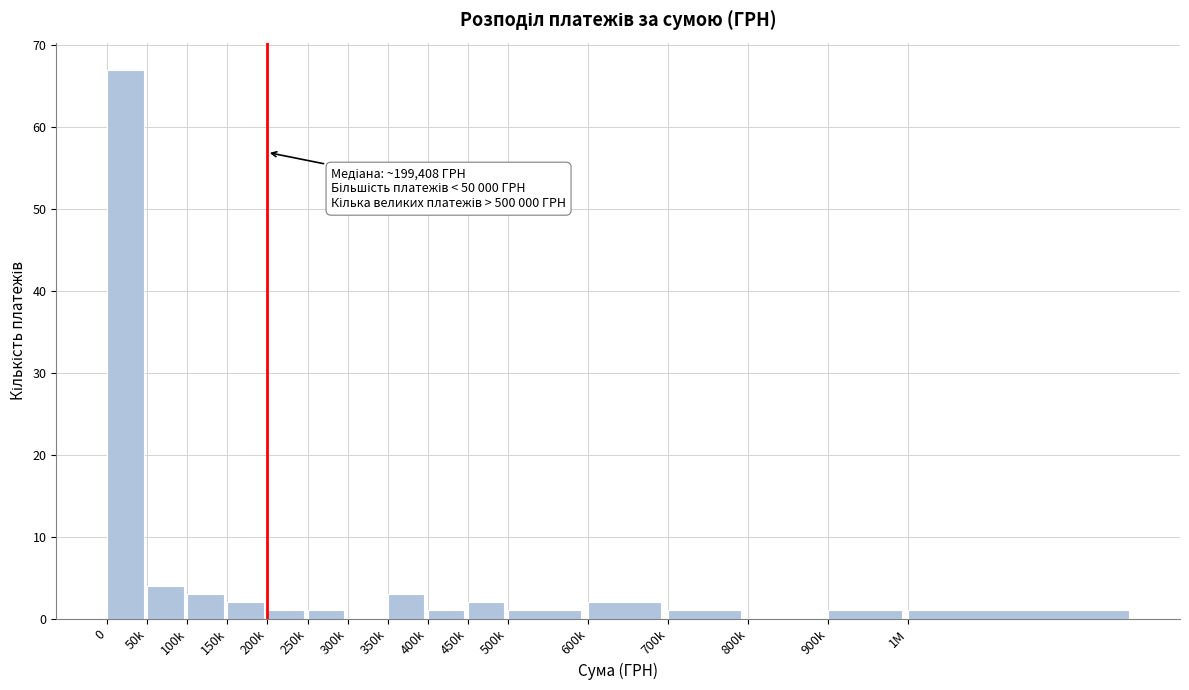

Reading left to right, what are all the values shown in this chart?

0=67	50k=4	100k=3	150k=2	200k=1	250k=1	300k=0	350k=3	400k=1	450k=2	500k=1	600k=2	700k=1	800k=0	900k=1	1M=1